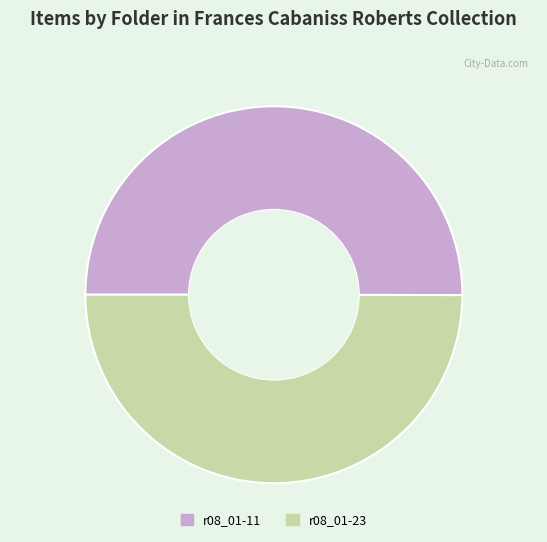

The r08_01-23 slice represents 50% of the pie. True or false?

True